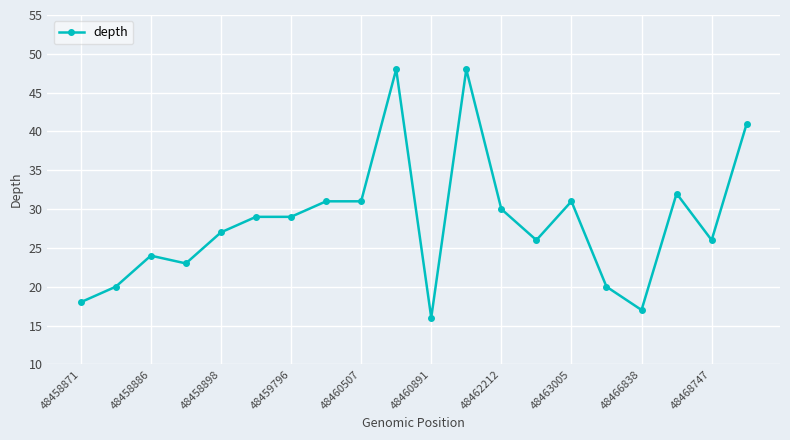

True or false: the data has more than 2 interior local peaks.

True